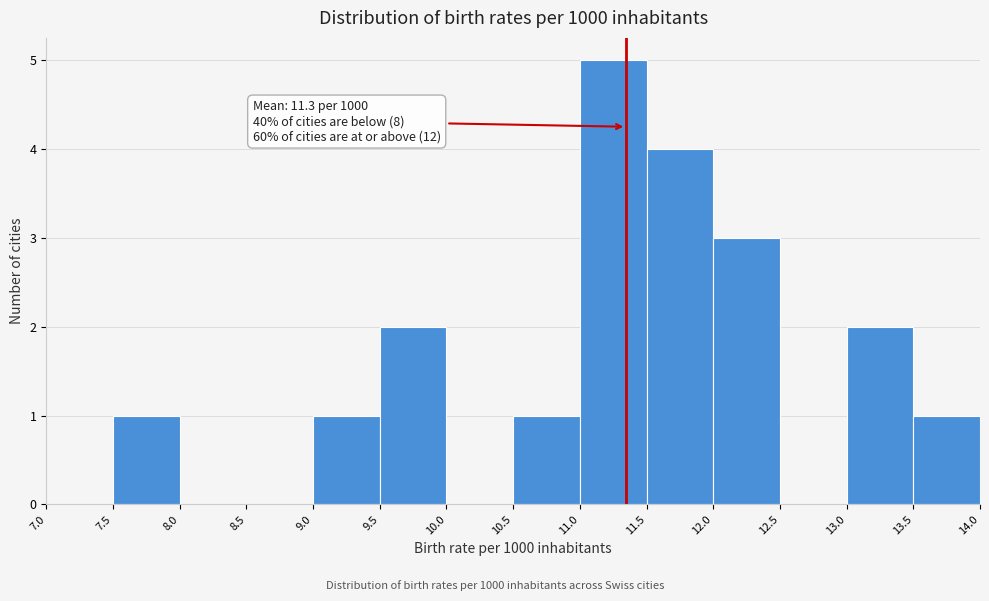

Over which range of the x-axis is the bar tallest?

11.0 to 11.5